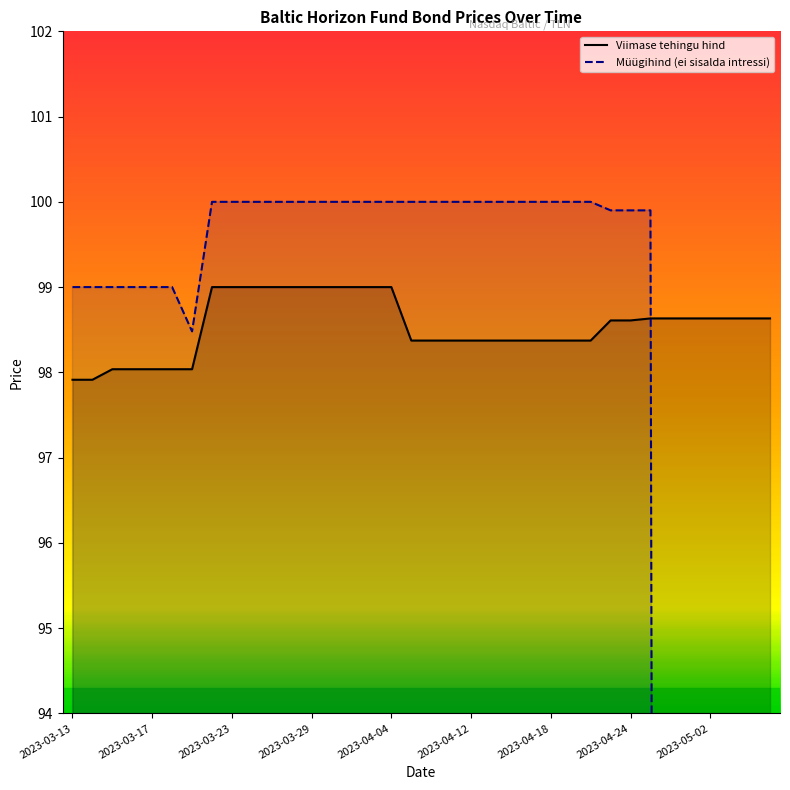

What is the sum of the Müügihind (ei sisalda intressi) values at 2023-03-30 and 2023-04-19?

200.0